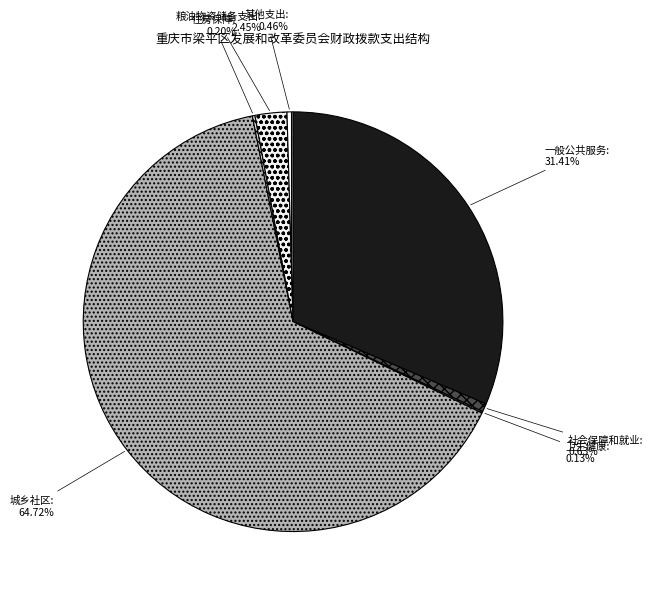

True or false: 粮油物资储备支出 accounts for 2% of the total.

True